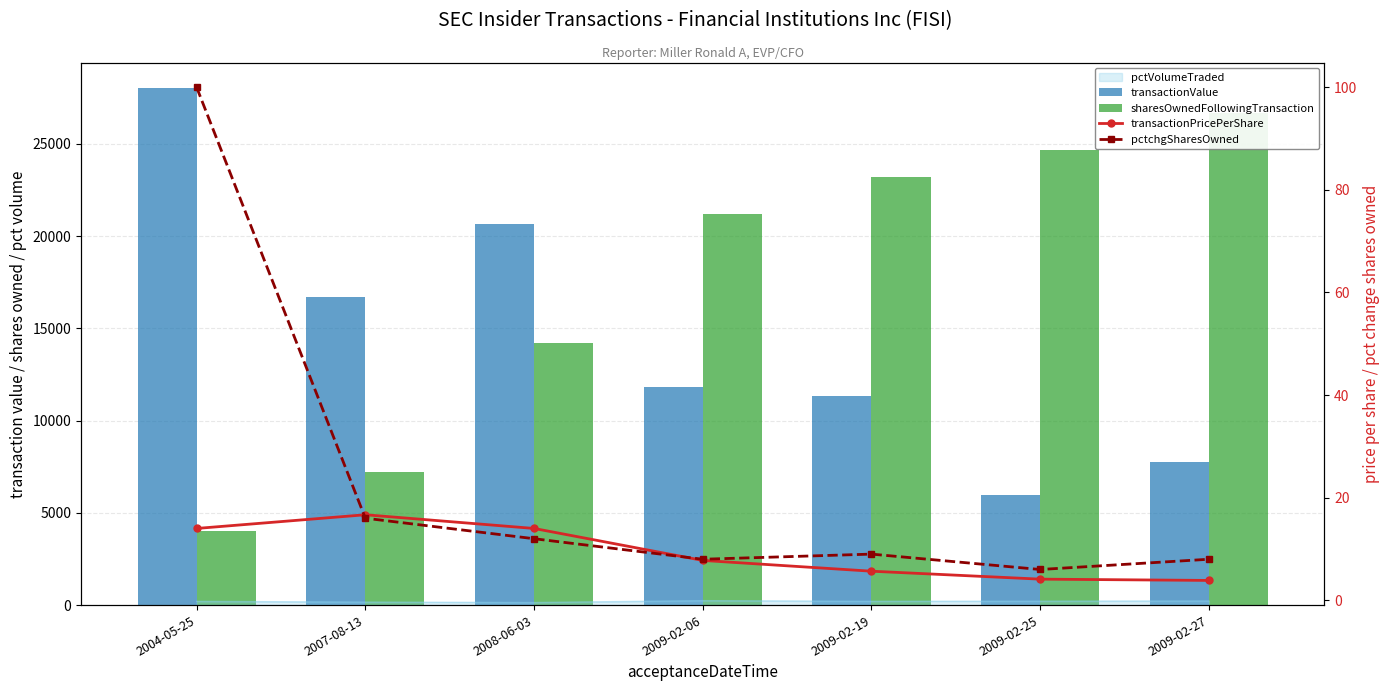

How many values in the transactionPricePerShare series are below 7?

3